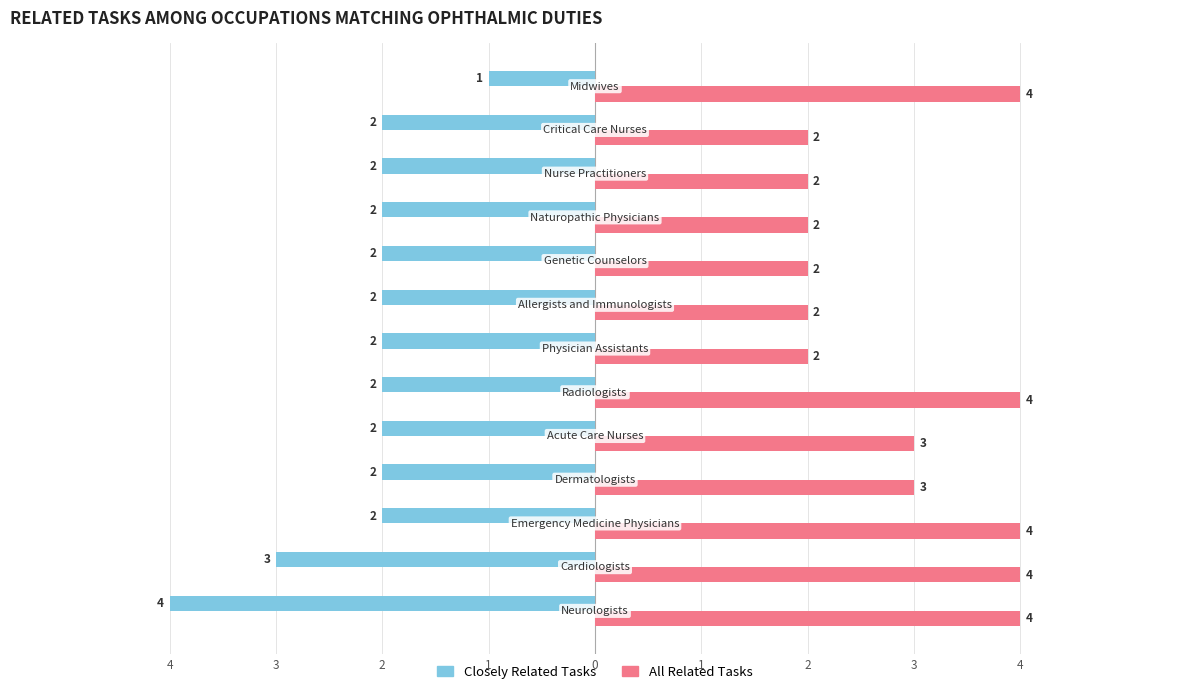

What are all the series names shown in the legend?

Closely Related Tasks, All Related Tasks